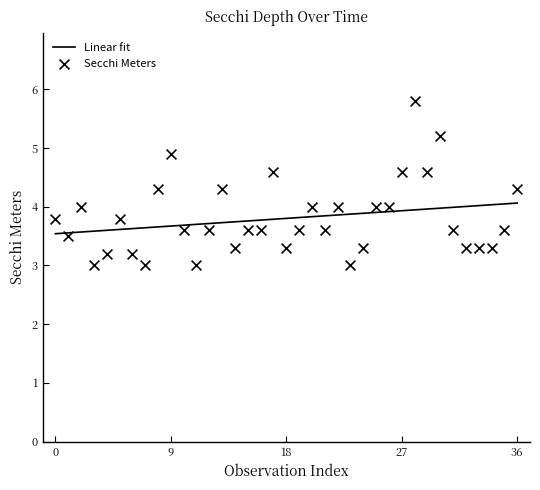

What are all the series names shown in the legend?

Linear fit, Secchi Meters